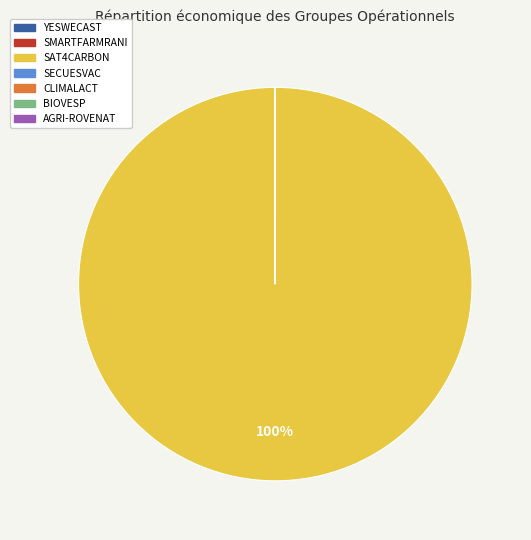

To the nearest percent, what is the difference between the largest and smallest slice percentages?

100%